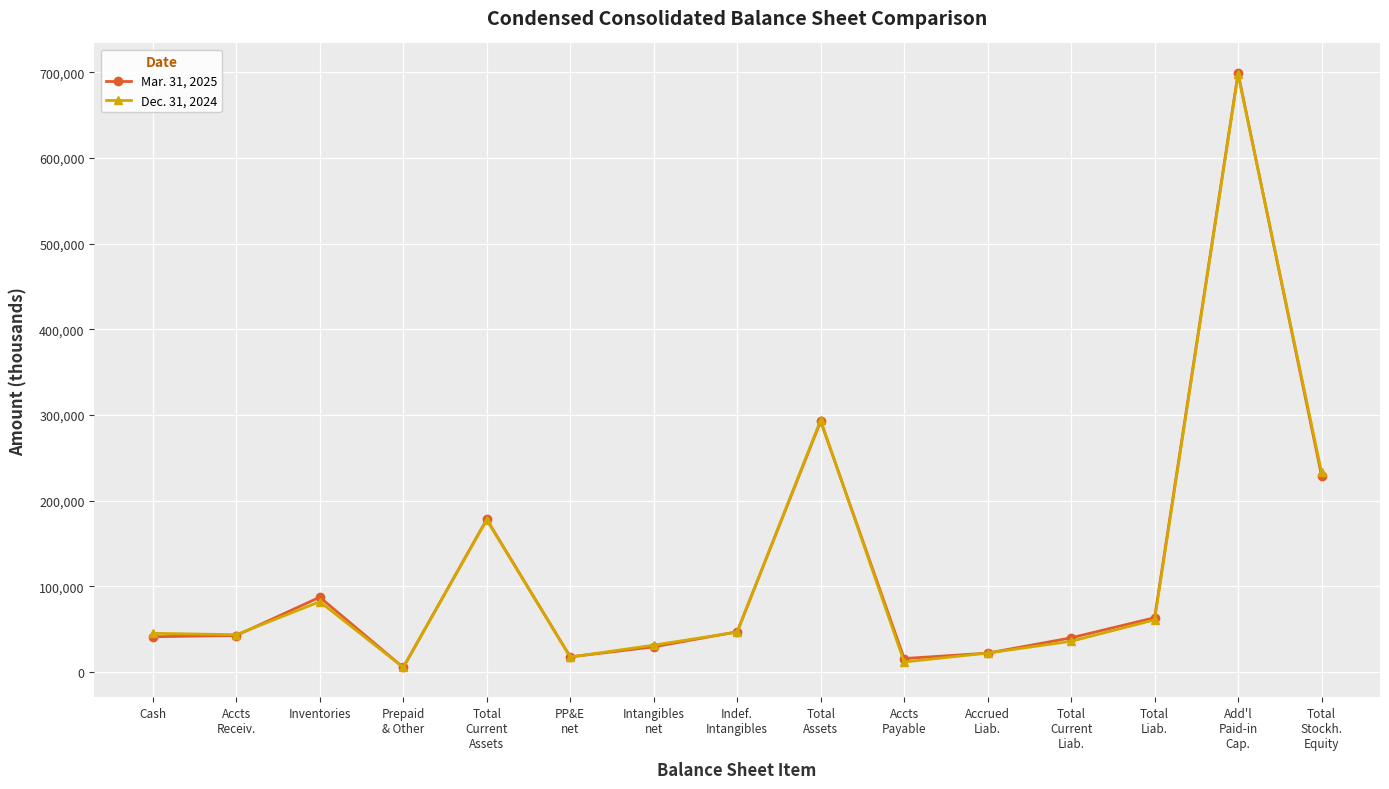

How many interior local peaks does the Dec. 31, 2024 series have?

4